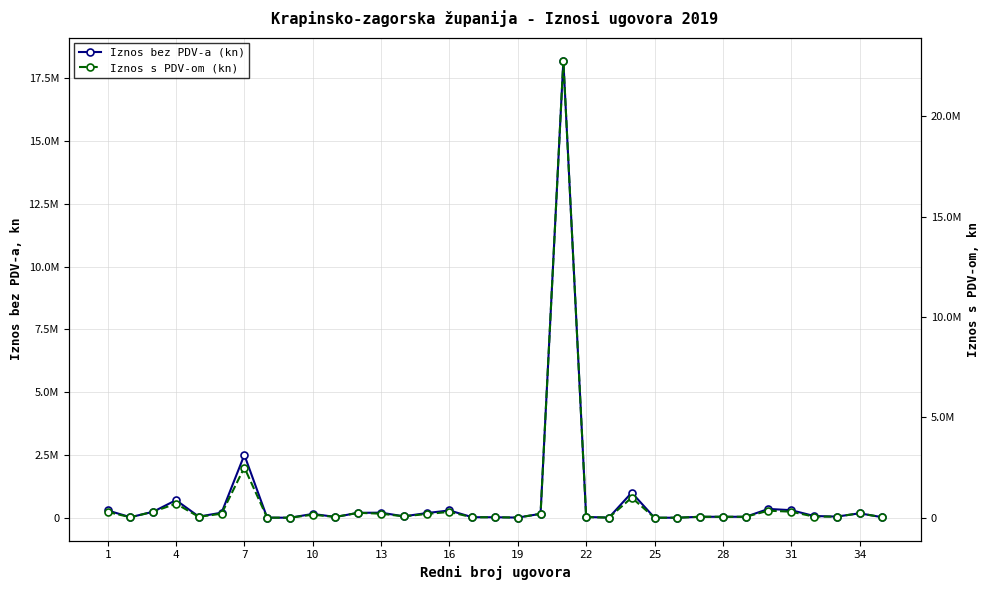

What is the maximum value shown in the chart?

22764354.6